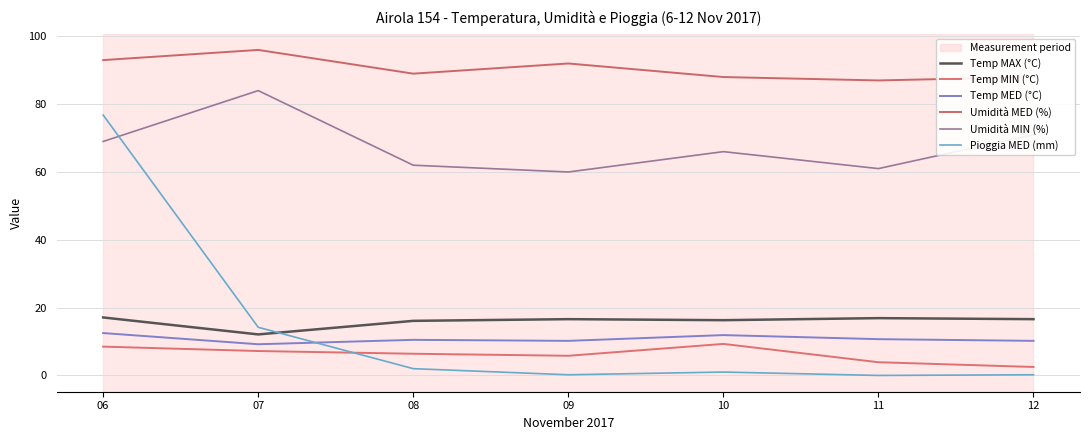

True or false: Temp MIN (°C) and Umidità MIN (%) cross at least once.

False